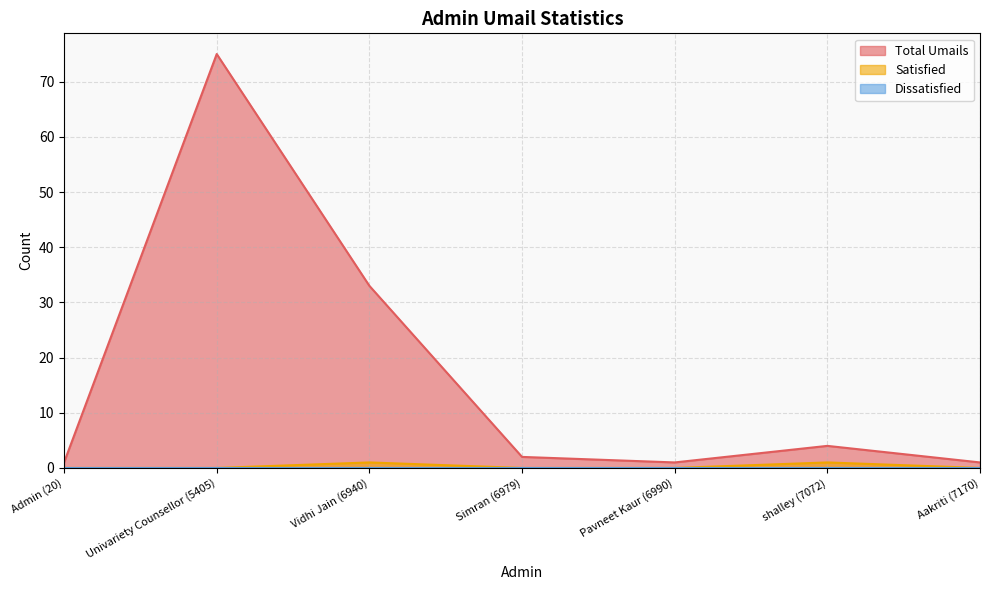

The Total Umails series shows 4 at Simran (6979). True or false?

False